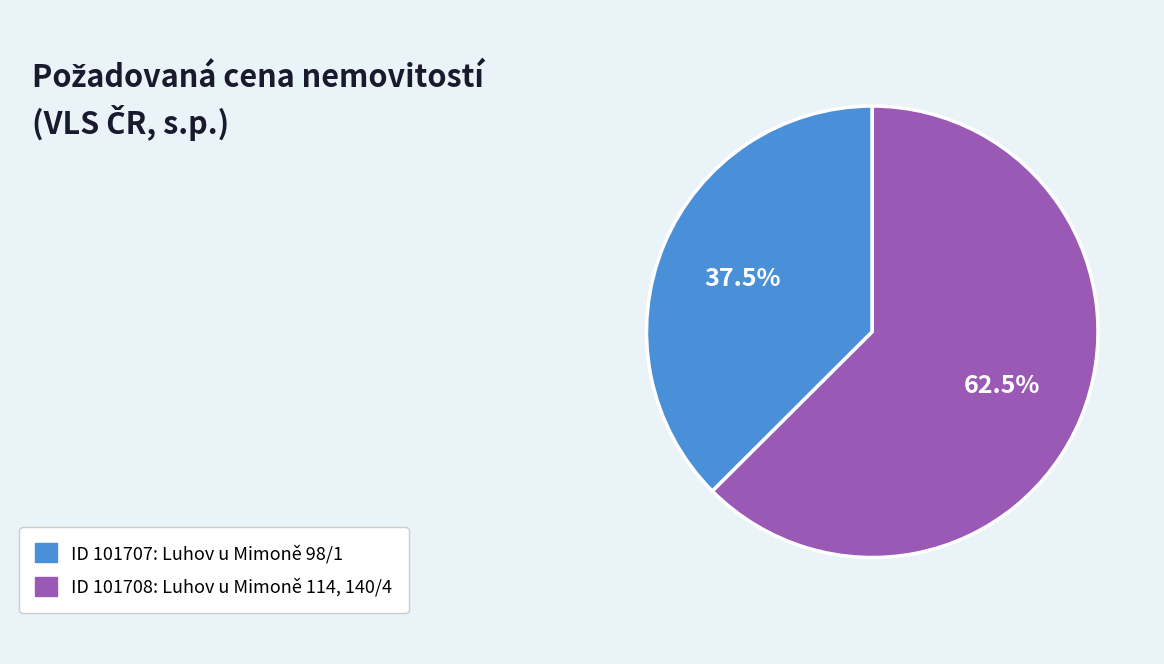

Does any single category account for the majority?

Yes